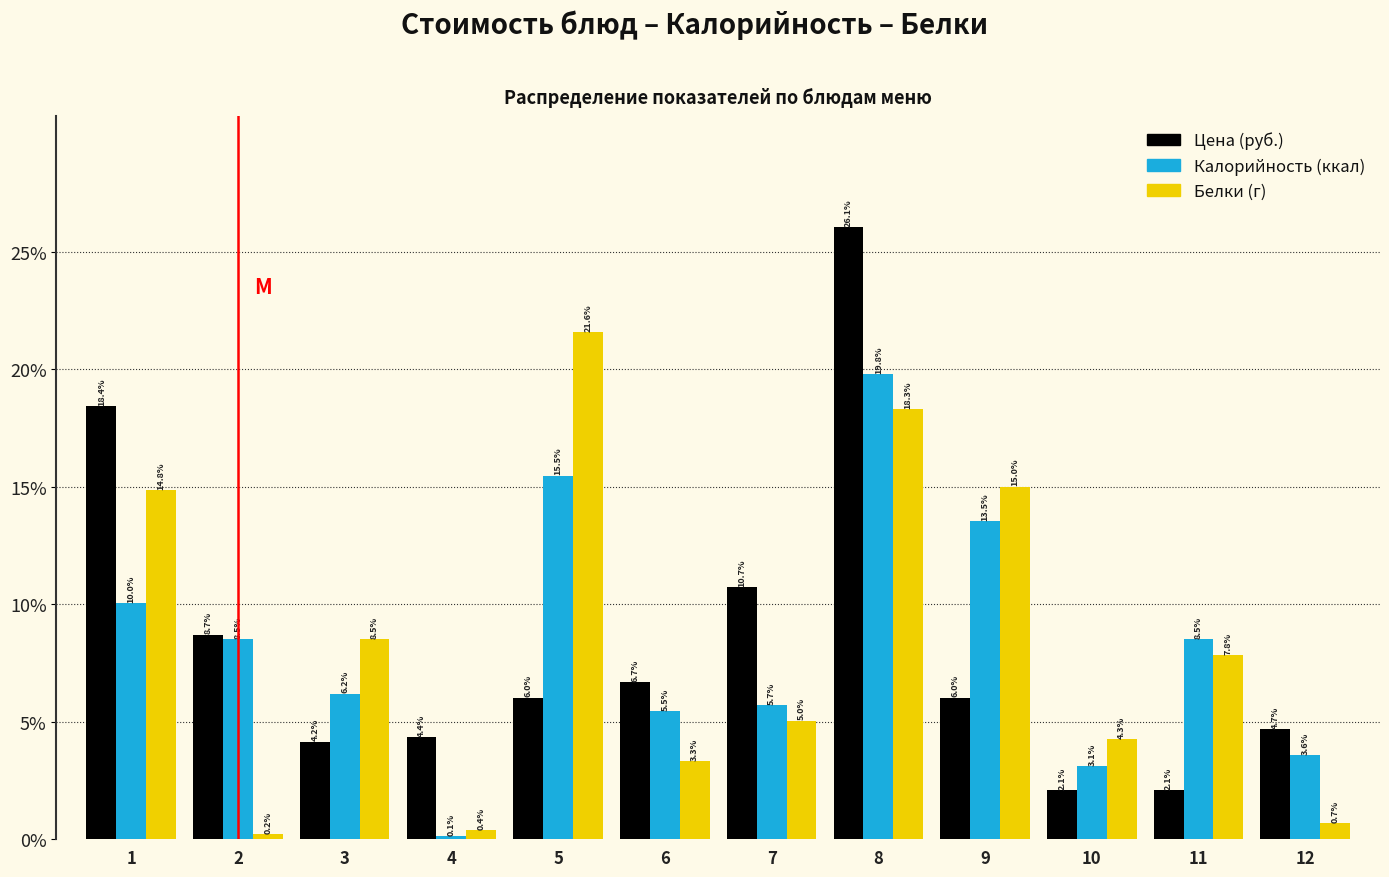

Reading left to right, extract all data points from this chart.

Цена: 18.4	8.7	4.2	4.4	6.0	6.7	10.7	26.1	6.0	2.1	2.1	4.7
Калорийность: 10.0	8.5	6.2	0.1	15.5	5.5	5.7	19.8	13.5	3.1	8.5	3.6
Белки: 14.8	0.2	8.5	0.4	21.6	3.3	5.0	18.3	15.0	4.3	7.8	0.7